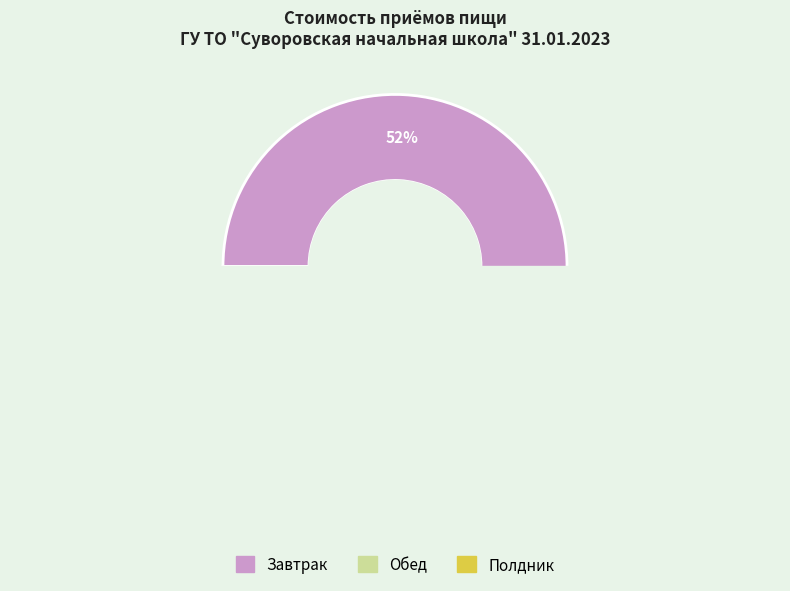

What percentage do Обед and Полдник together represent?

48.3%